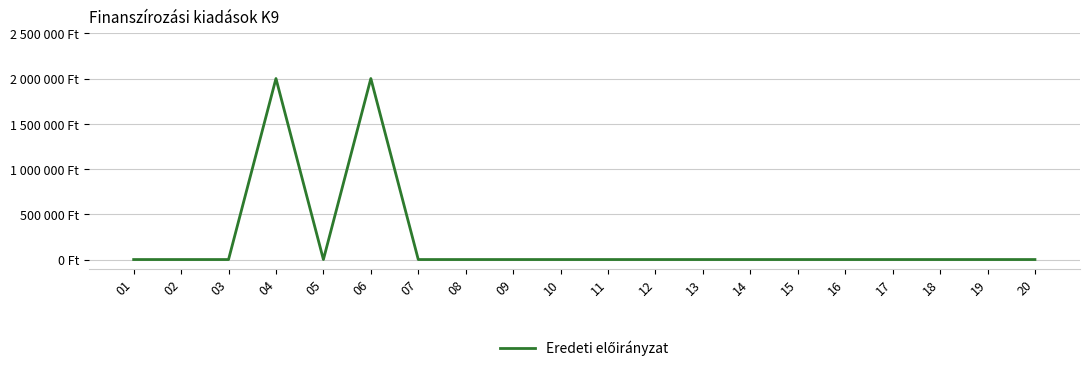

Is this an area chart (filled region under the line)?

No